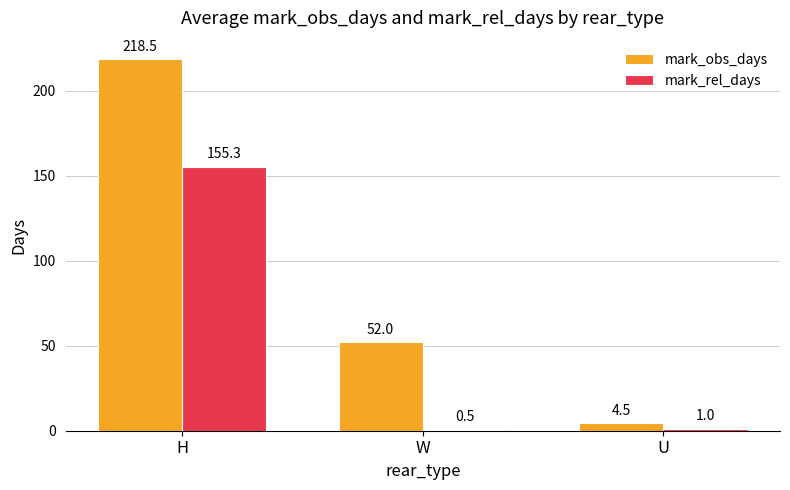

Does the chart contain stacked bars?

No